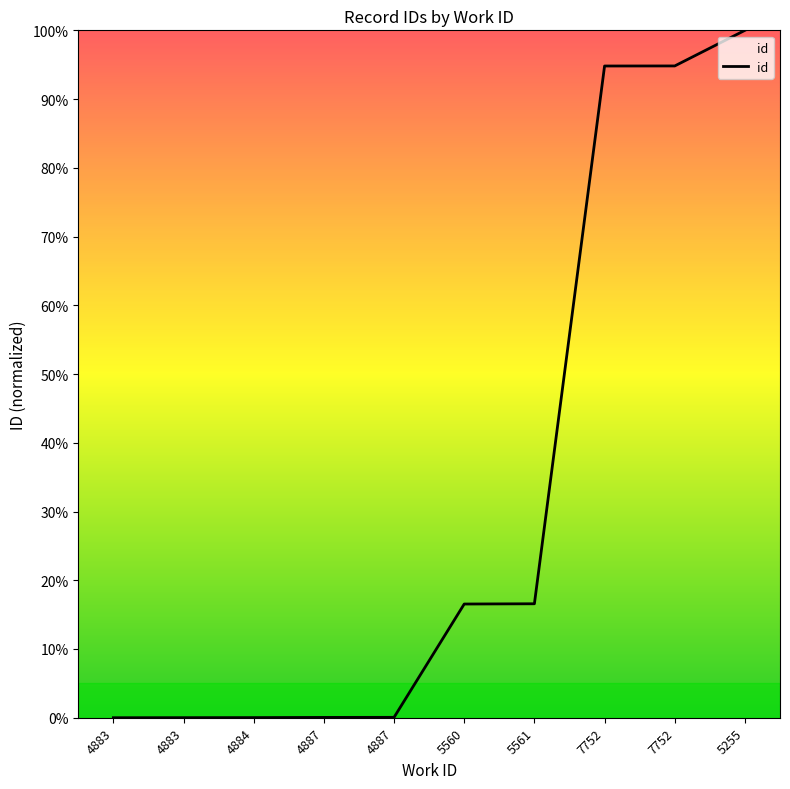

How many distinct data groups are displayed?

1